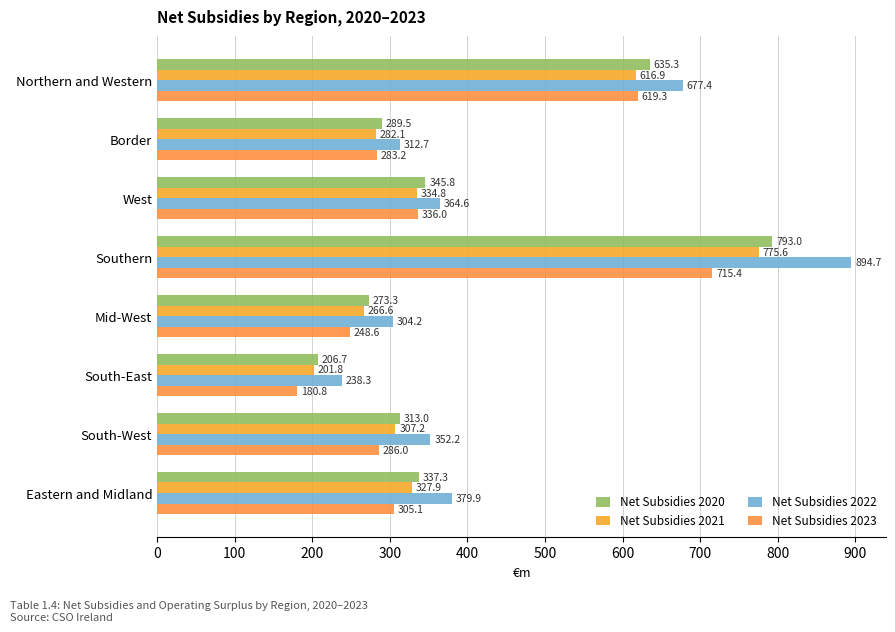

What is the greatest value displayed?

894.7